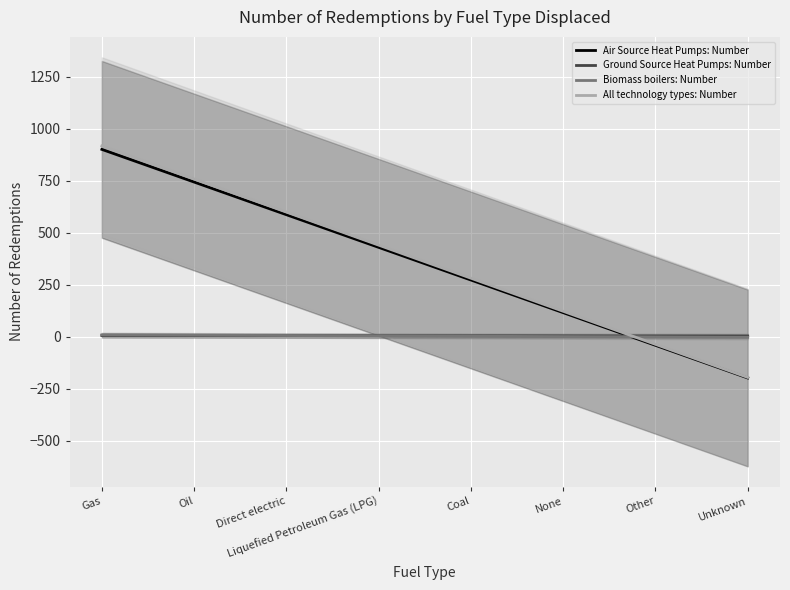

What is the label of the 6th point from the right?

Direct electric